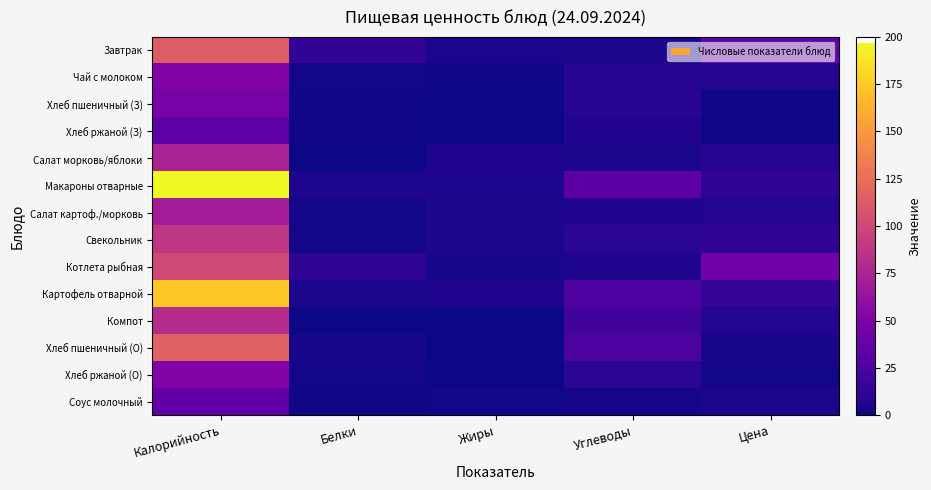

Reading right to left, extract all data points from this chart.

Завтрак: Цена=35.0	Углеводы=4.0	Жиры=5.2	Белки=12.7	Калорийность=113.7
Чай с молоком: Цена=7.0	Углеводы=8.6	Жиры=1.1	Белки=1.6	Калорийность=50.9
Хлеб пшеничный (З): Цена=1.4	Углеводы=9.8	Жиры=0.2	Белки=1.5	Калорийность=46.9
Хлеб ржаной (З): Цена=1.2	Углеводы=6.7	Жиры=0.2	Белки=1.3	Калорийность=34.2
Салат морковь/яблоки: Цена=8.0	Углеводы=4.3	Жиры=6.1	Белки=0.5	Калорийность=74.3
Макароны отварные: Цена=12.0	Углеводы=32.8	Жиры=4.9	Белки=5.3	Калорийность=196.8
Салат картоф./морковь: Цена=7.0	Углеводы=6.2	Жиры=4.3	Белки=1.7	Калорийность=70.3
Свекольник: Цена=13.0	Углеводы=10.7	Жиры=4.3	Белки=1.8	Калорийность=88.3
Котлета рыбная: Цена=42.9	Углеводы=5.5	Жиры=3.7	Белки=11.5	Калорийность=101.0
Картофель отварной: Цена=15.0	Углеводы=26.5	Жиры=5.5	Белки=4.5	Калорийность=173.7
Компот: Цена=7.0	Углеводы=19.8	Жиры=0.0	Белки=0.5	Калорийность=81.0
Хлеб пшеничный (О): Цена=3.5	Углеводы=24.6	Жиры=0.4	Белки=3.8	Калорийность=117.2
Хлеб ржаной (О): Цена=2.0	Углеводы=10.0	Жиры=0.4	Белки=2.0	Калорийность=51.2
Соус молочный: Цена=4.0	Углеводы=2.9	Жиры=2.2	Белки=1.1	Калорийность=35.7